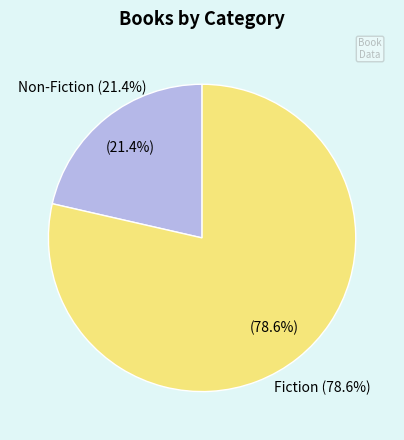

What is the smallest slice in the pie chart?

Non-Fiction